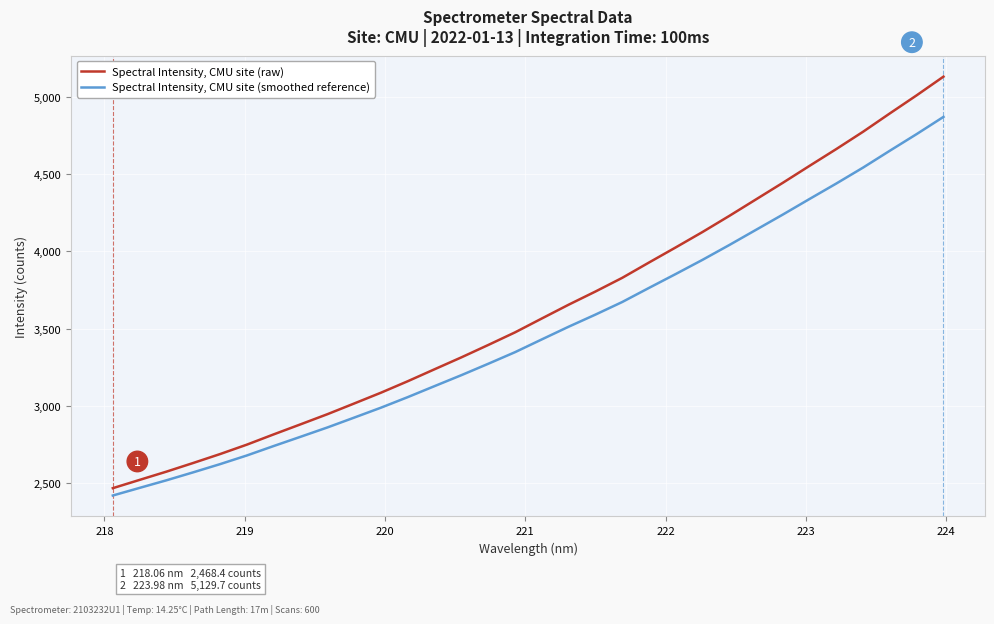

True or false: Spectral Intensity, CMU site (raw) and Spectral Intensity, CMU site (smoothed reference) intersect in this chart.

False